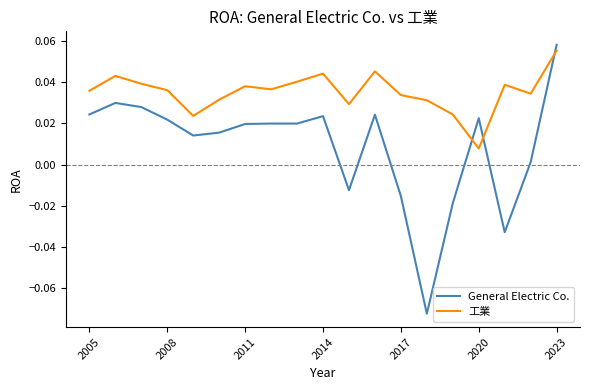

Which series has the largest total across all categories?

工業